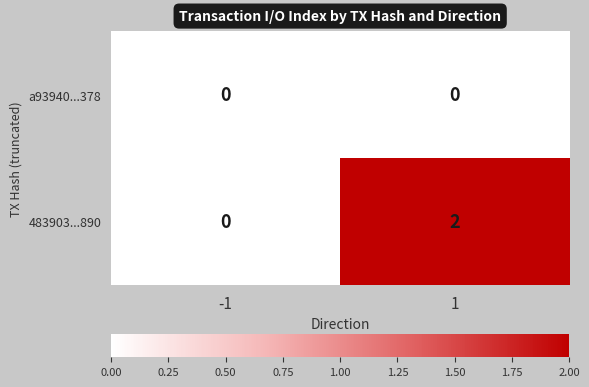

True or false: a93940...378 has a value of 0 at -1.

True